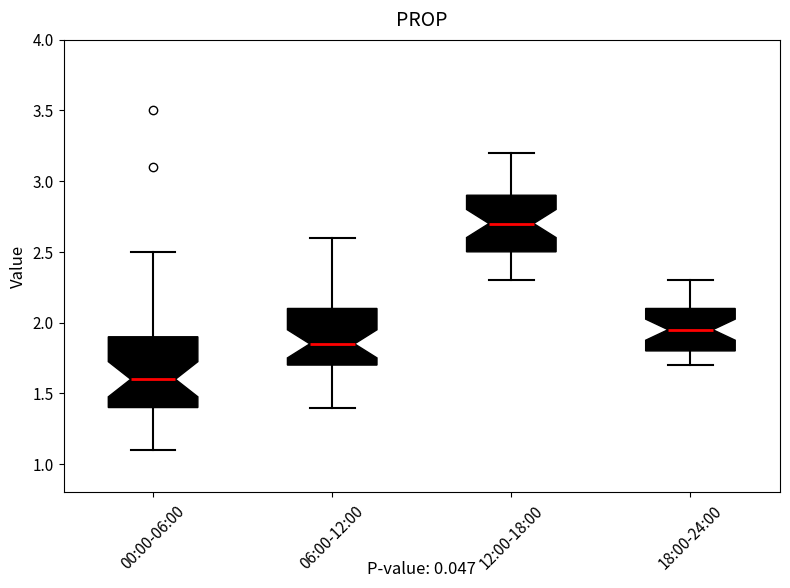

Reading left to right, transcribe this box plot: for each box, give where its median line is, the range the box spans, and where its two whiskers end, as read against the y-axis. The values are not printed on the chart, so give them approximately, as read against the axis.

00:00-06:00: median 1.60, box 1.40 to 1.90, whiskers 1.10 to 2.50
06:00-12:00: median 1.85, box 1.70 to 2.10, whiskers 1.40 to 2.60
12:00-18:00: median 2.70, box 2.50 to 2.90, whiskers 2.30 to 3.20
18:00-24:00: median 1.95, box 1.80 to 2.10, whiskers 1.70 to 2.30